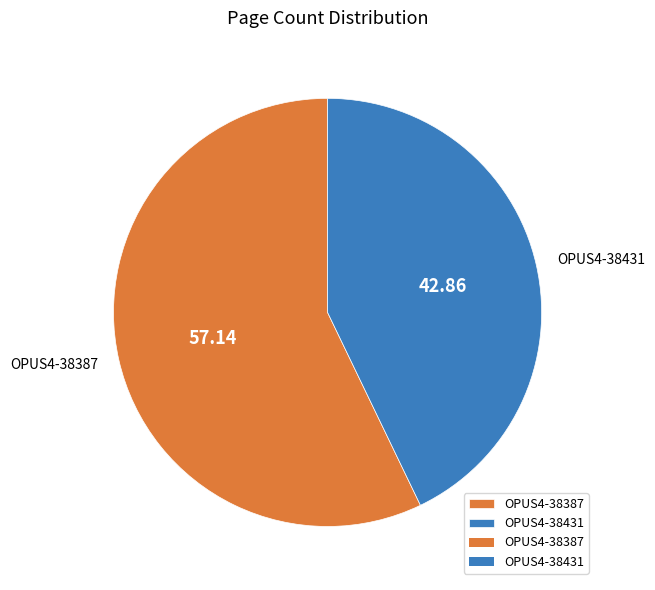

Is it true that OPUS4-38387 is 46% of the pie?

False